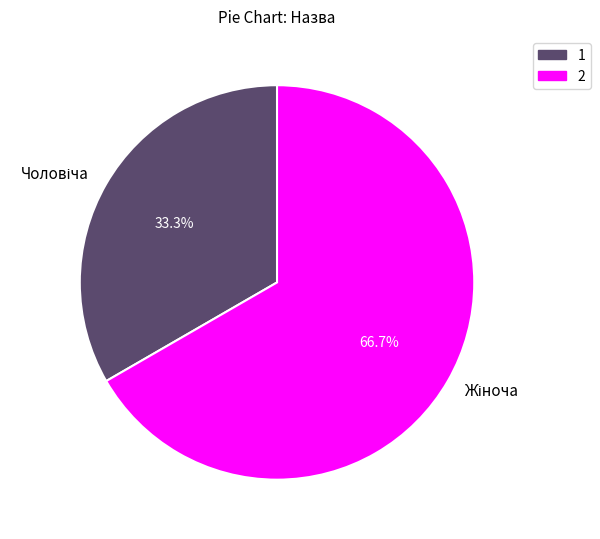

Is there a majority slice in this chart?

Yes